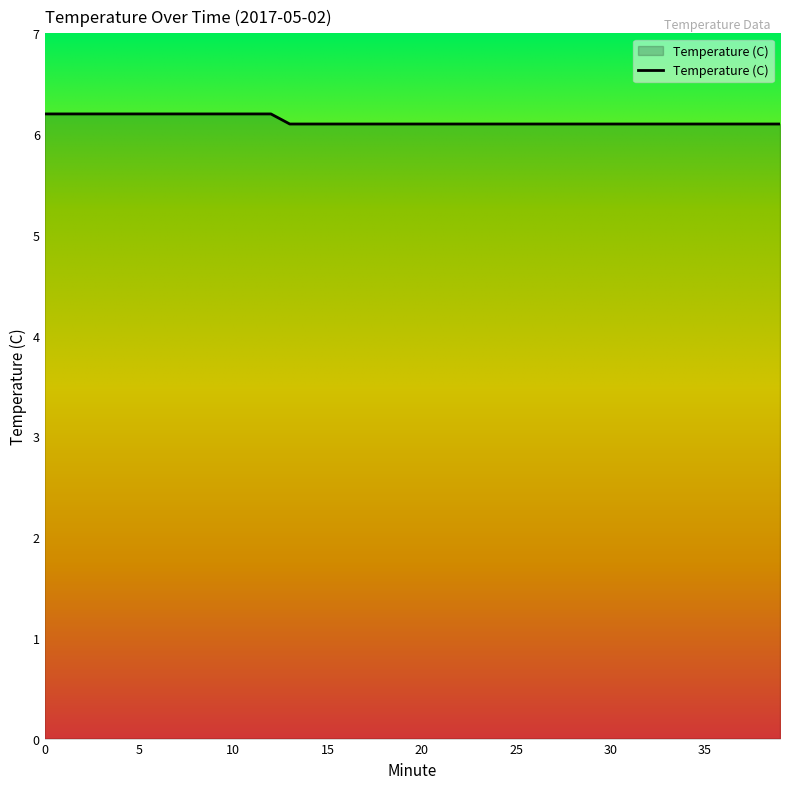

What is the greatest value displayed?

6.2